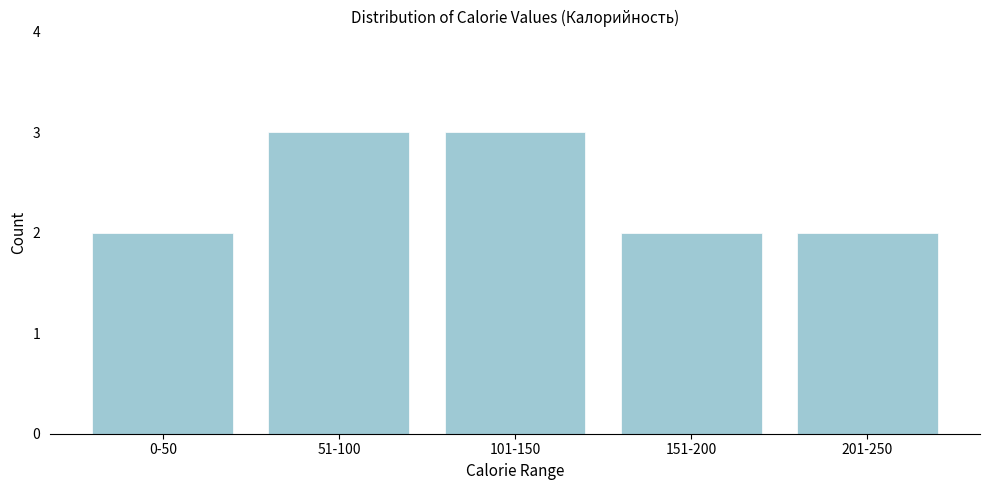

Reading right to left, list all the values displayed in this chart.

2	2	3	3	2